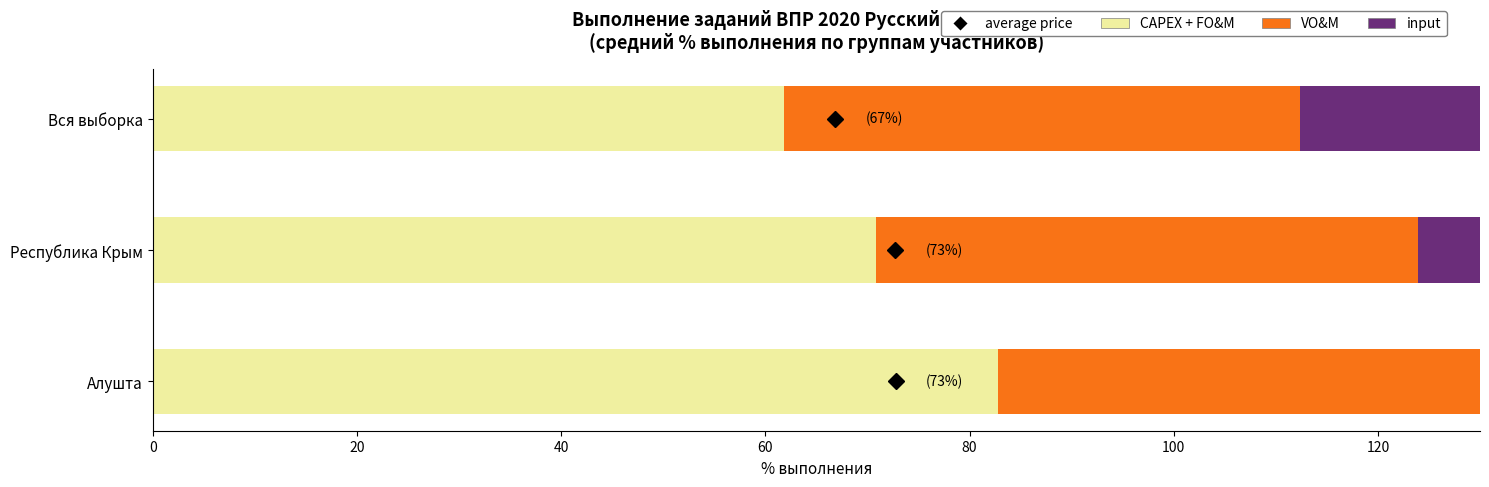

What are all the series names shown in the legend?

CAPEX + FO&M, VO&M, input